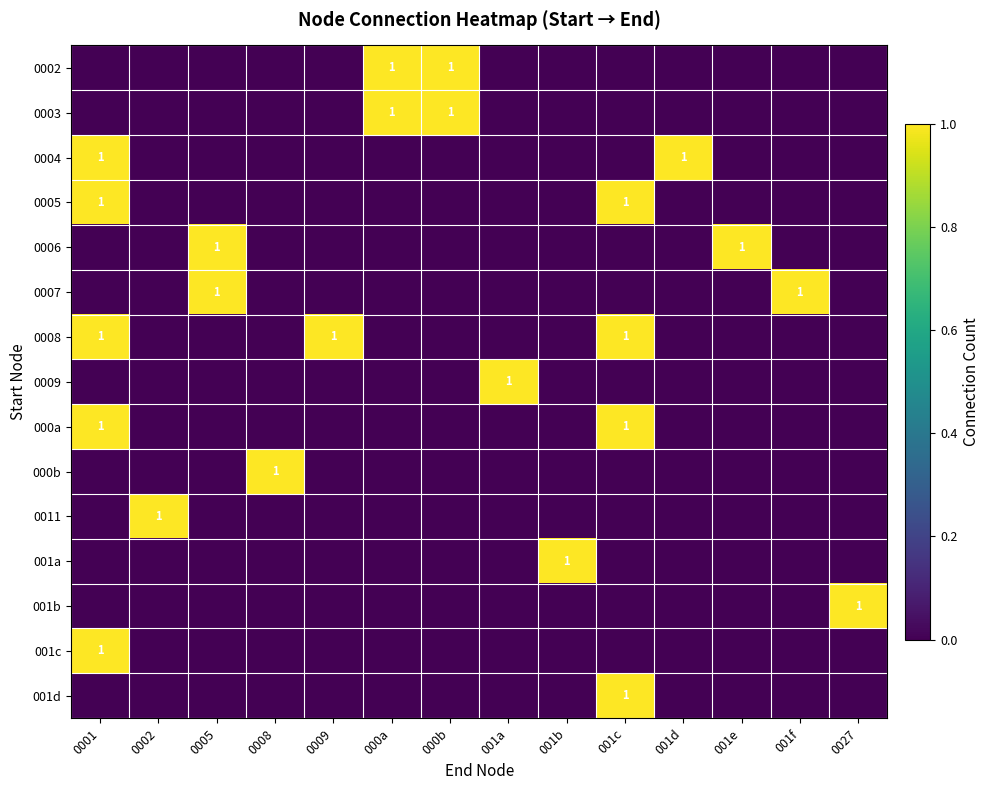

How many data points in 001d are above 0?

1